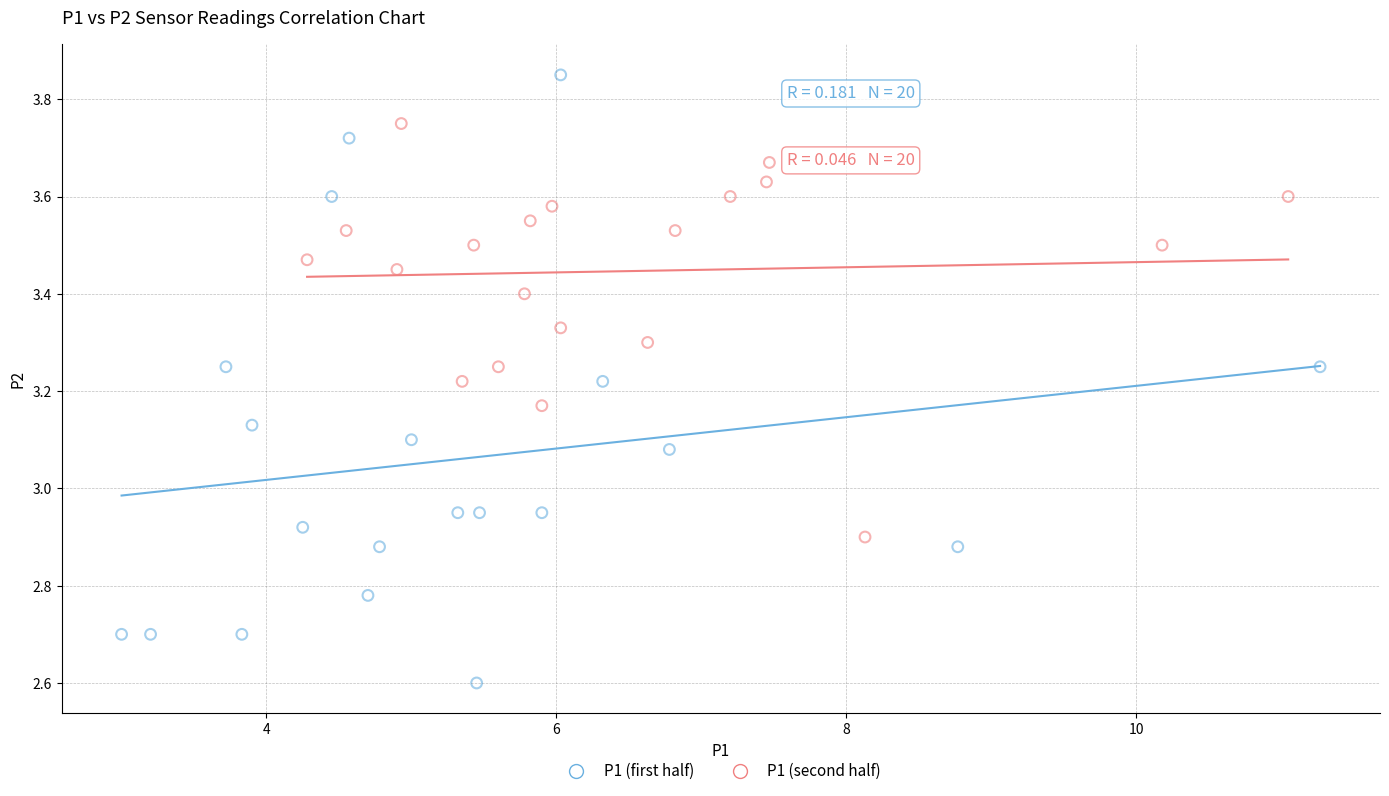

Which series has the largest Y range (max minus min)?

P1 (first half)